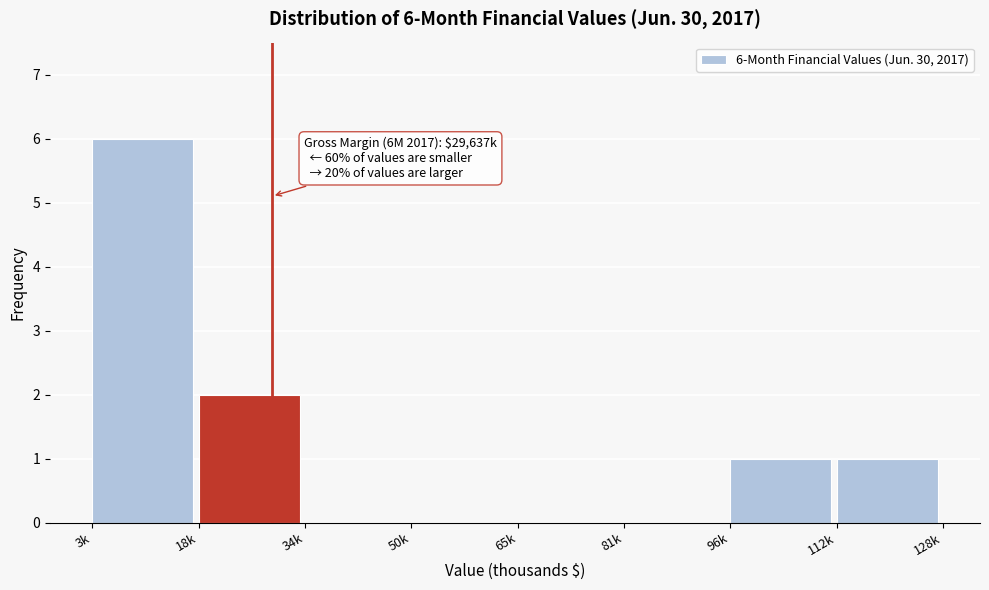

Reading left to right, list all the values displayed in this chart.

3k=6	18k=2	34k=0	50k=0	65k=0	81k=0	96k=1	112k=1